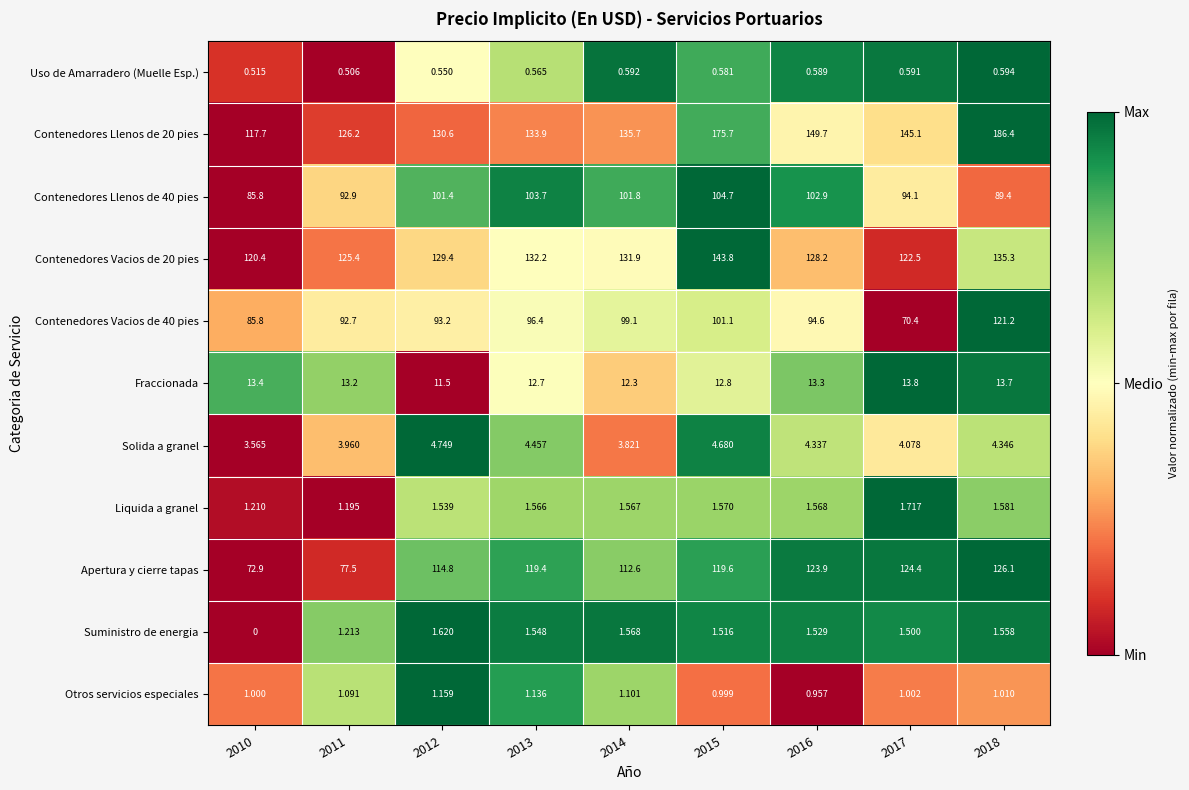

Rank the series by their maximum value, from lowest to highest.

Uso de Amarradero (Muelle Esp.), Otros servicios especiales, Suministro de energia, Liquida a granel, Solida a granel, Fraccionada, Contenedores Llenos de 40 pies, Contenedores Vacios de 40 pies, Apertura y cierre tapas, Contenedores Vacios de 20 pies, Contenedores Llenos de 20 pies